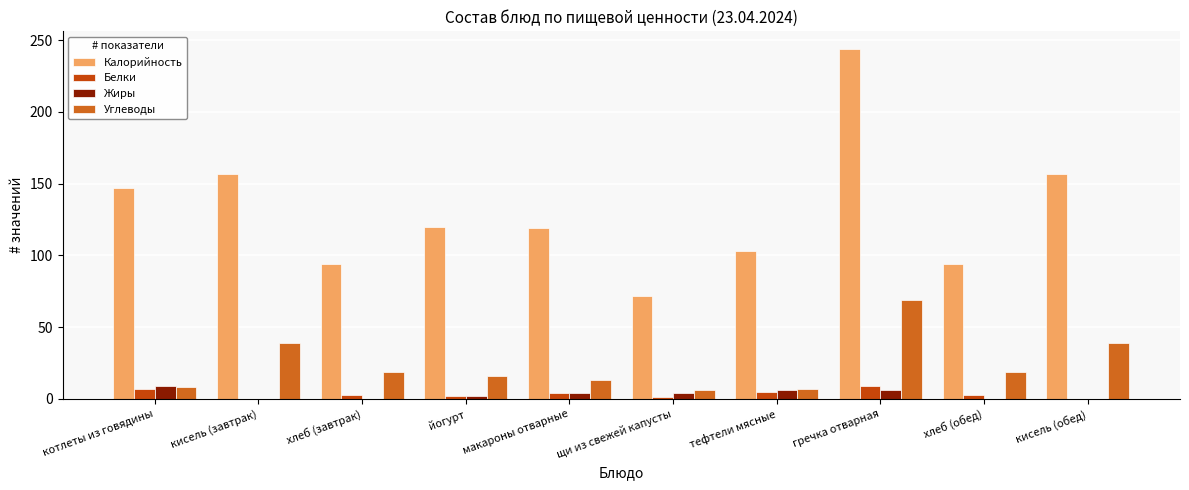

Is it true that Углеводы equals 6 at йогурт?

False